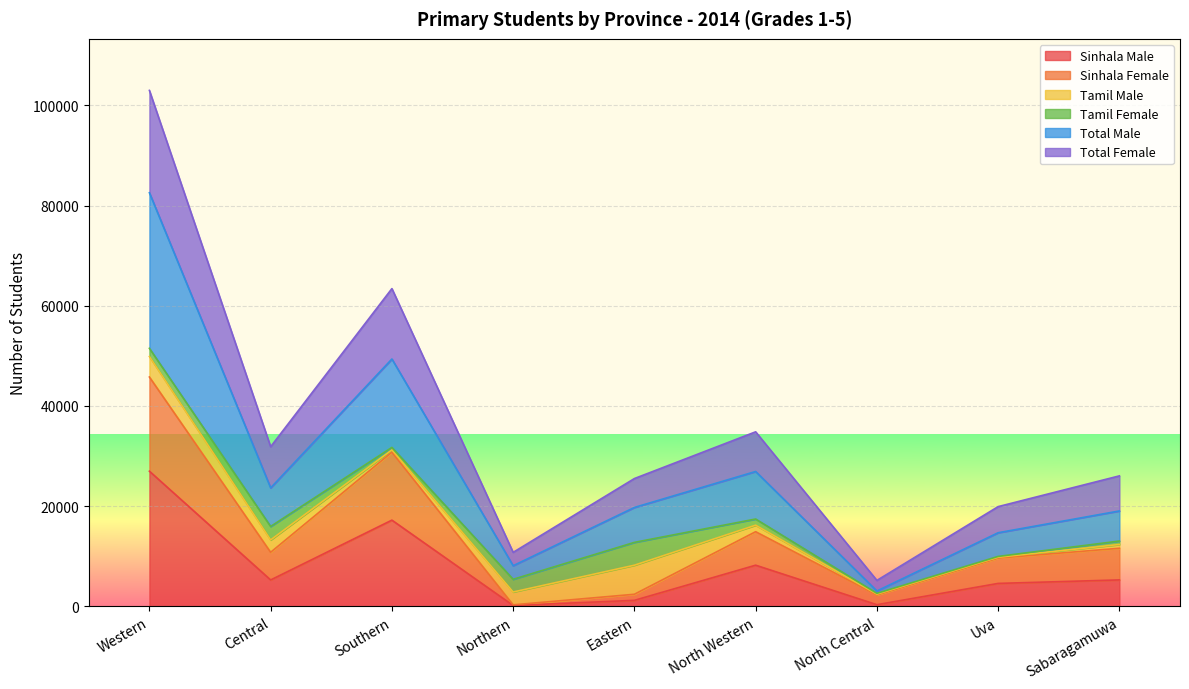

At which category is the sum across all series the highest?

Western